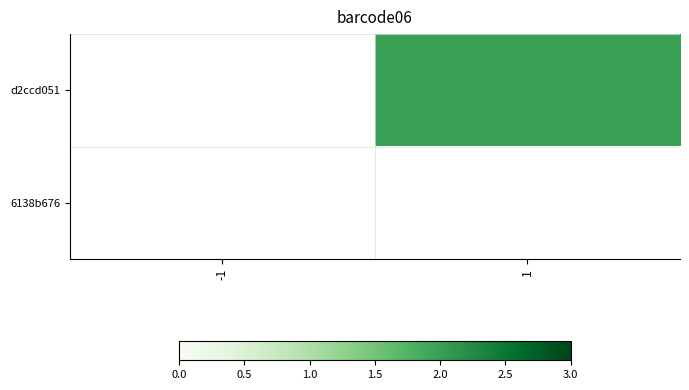

The d2ccd051 series shows 3.0 at 1. True or false?

False